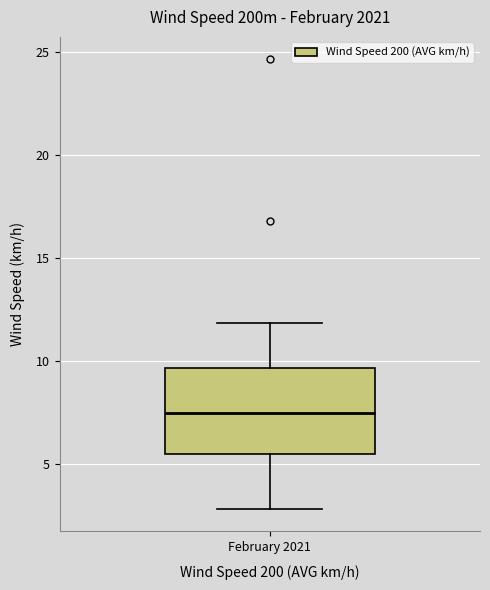

Read this box plot against the y-axis: the position of the median line, the range covered by the box, and the ends of both whiskers. The values are not printed on the chart, so give them approximately, as read against the axis.

median 7.5, box 5.5 to 9.5, whiskers 3.0 to 12.0